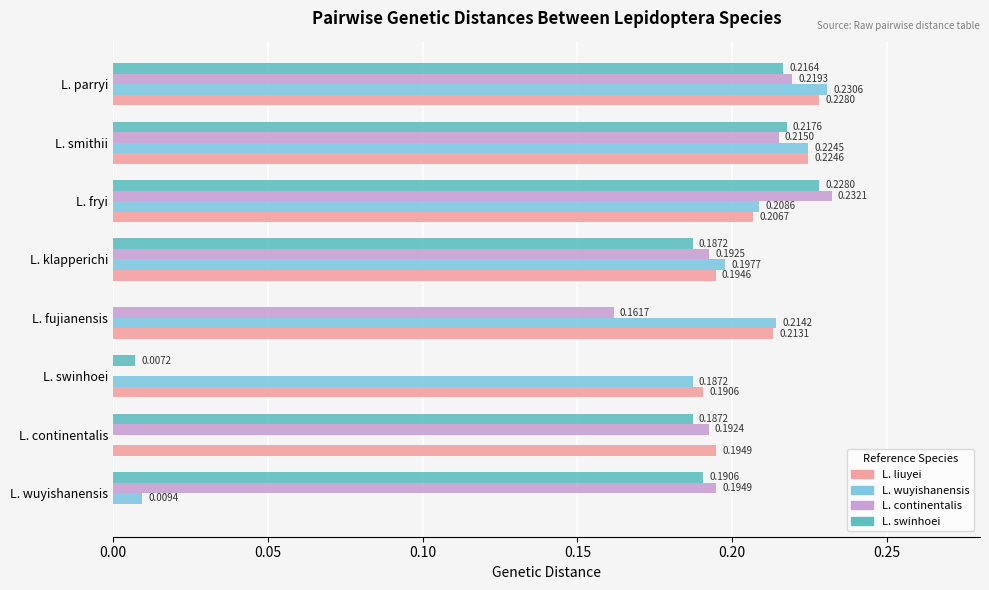

Which series has the largest total across all categories?

L. liuyei